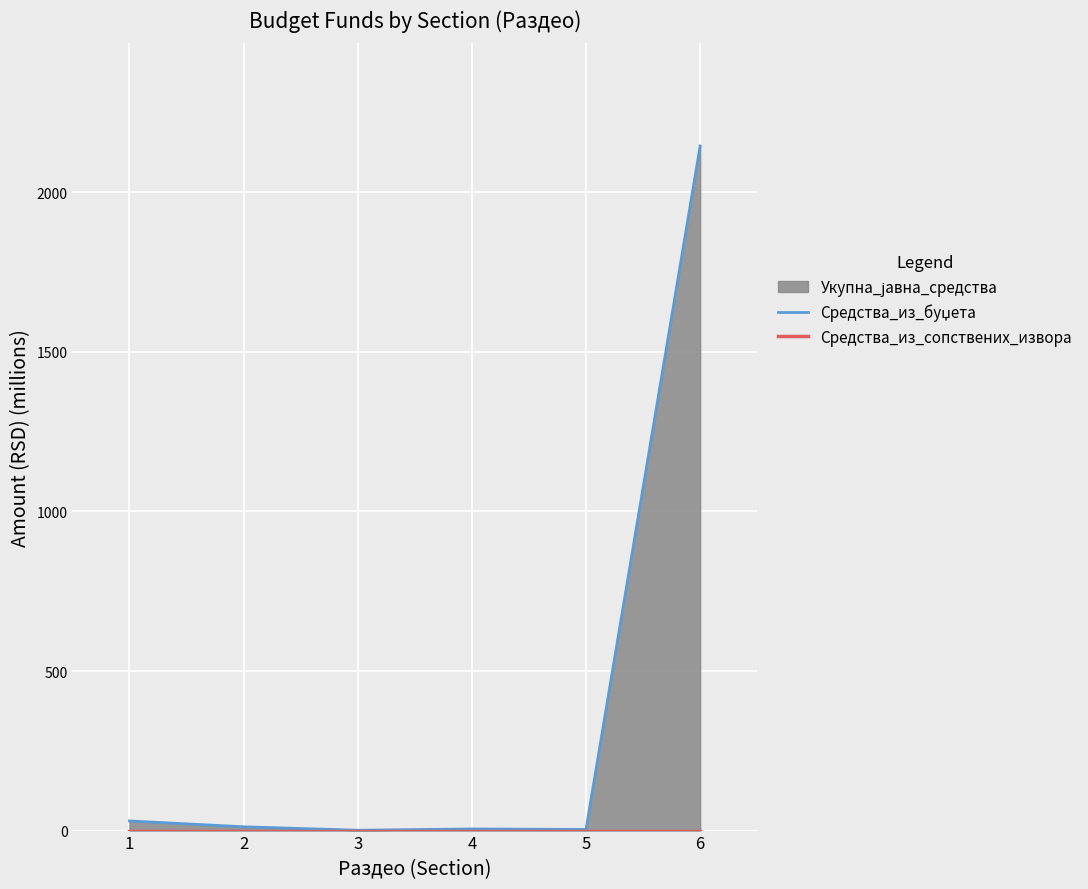

Is the value of Средства_из_буџета at 2 greater than the value of Средства_из_сопствених_извора at 3?

Yes